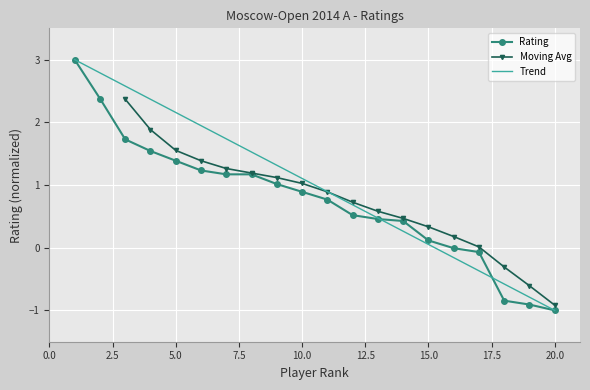

Where does the data first go above 0?

1